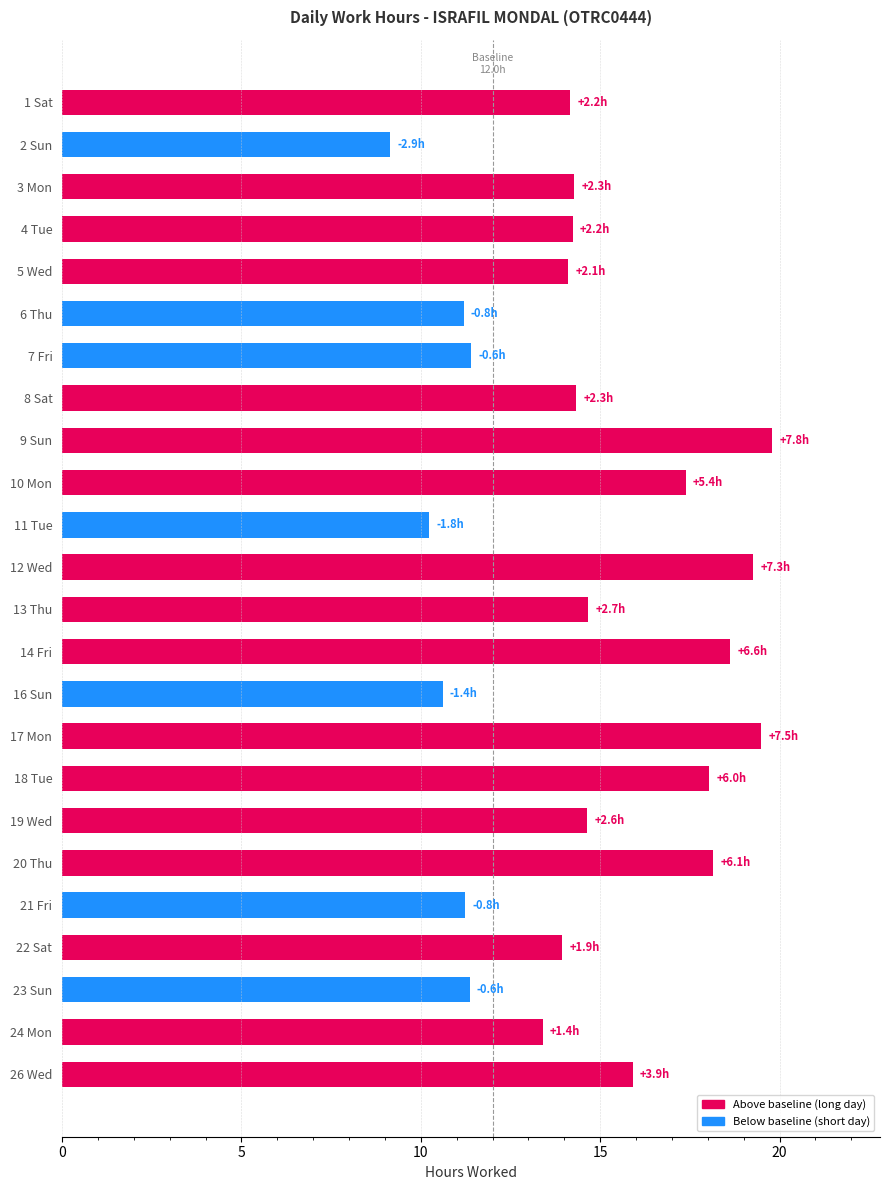

True or false: the data shows 14.7 at 13 Thu.

True